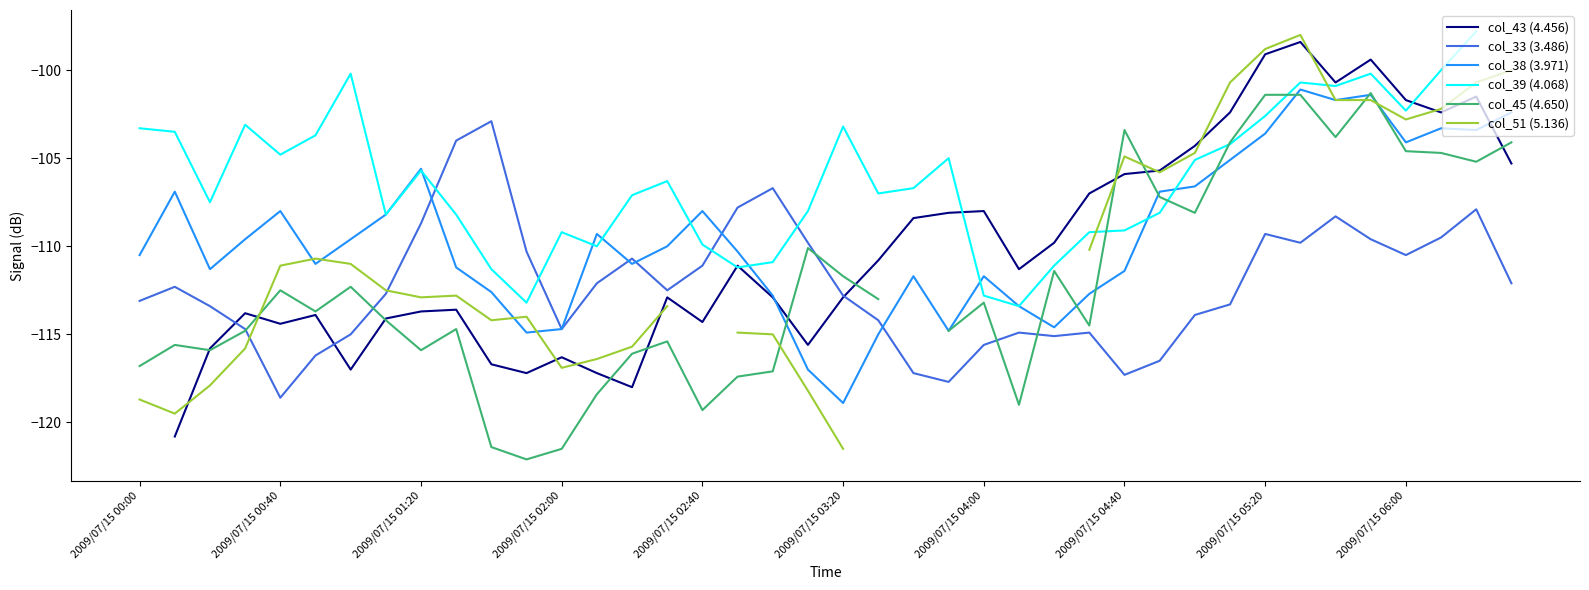

True or false: col_38 (3.971) has a value of -42.0 at 2009/07/15 02:40.

False